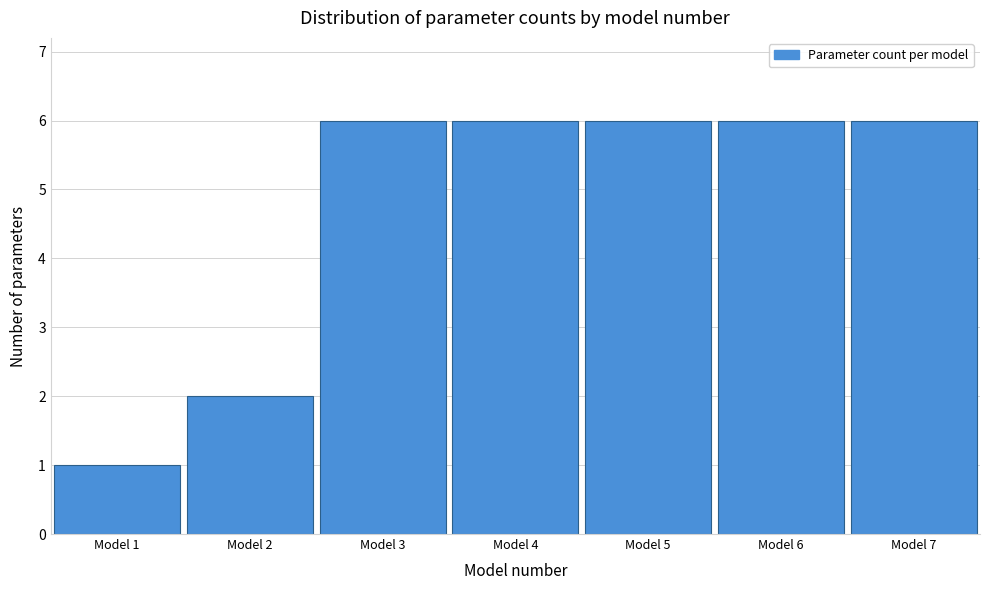

Reading left to right, list every bar in this chart as the range it spans on the x-axis followed by its height. The values are not printed on the chart, so give them approximately, as read against the axis.

0.5 to 1.5: 1
1.5 to 2.5: 2
2.5 to 3.5: 6
3.5 to 4.5: 6
4.5 to 5.5: 6
5.5 to 6.5: 6
6.5 to 7.5: 6